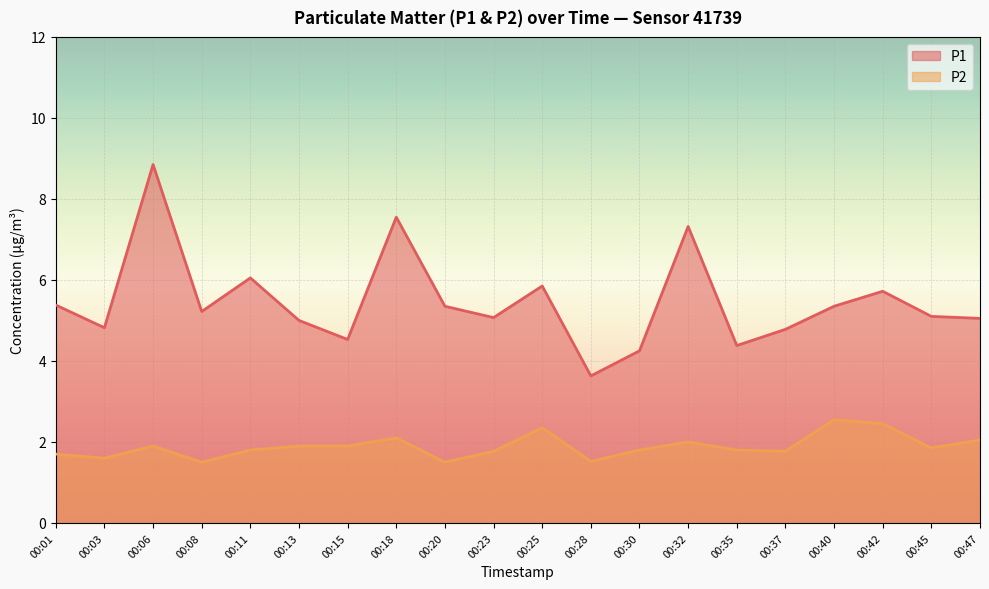

How many data points in P1 are above 5?

13